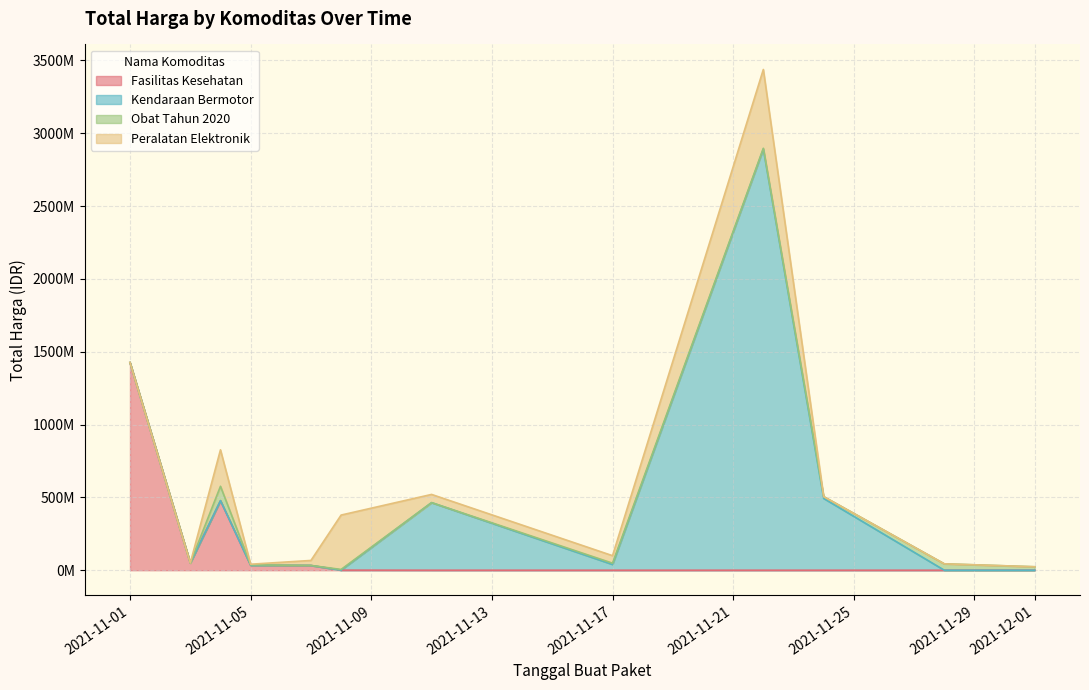

What are all the series names shown in the legend?

Fasilitas Kesehatan, Kendaraan Bermotor, Obat Tahun 2020, Peralatan Elektronik